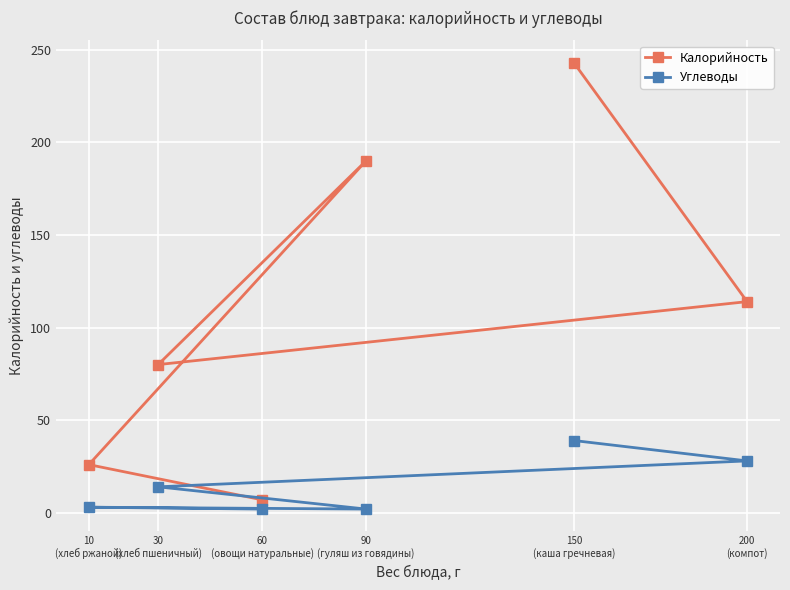

True or false: Калорийность and Углеводы cross at least once.

False